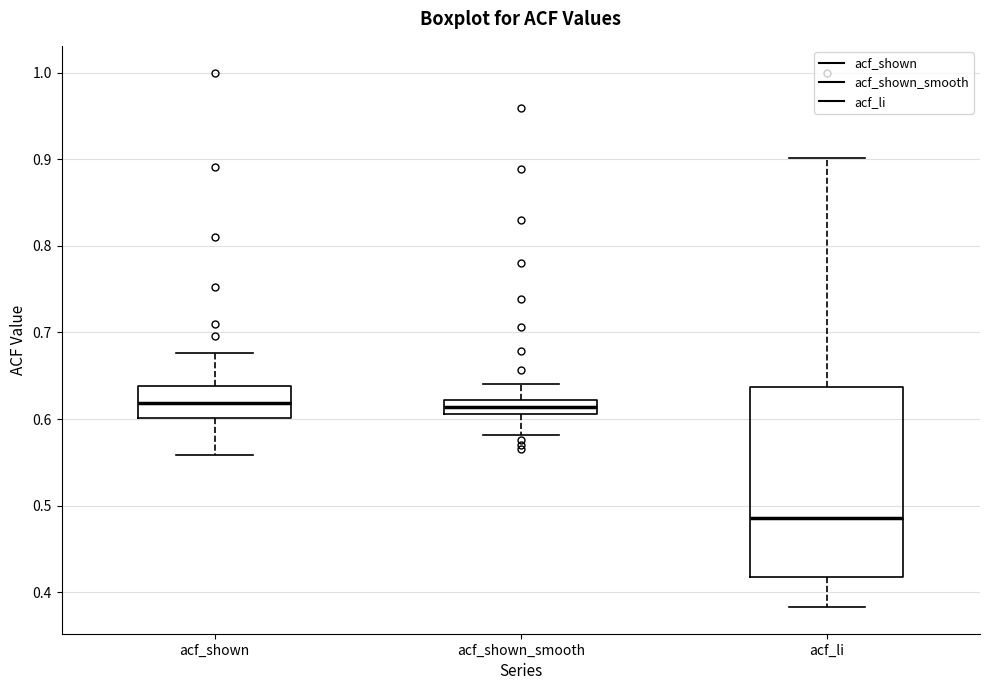

Reading left to right, read every box against the y-axis: the position of its median line, the range the box covers, and the ends of its whiskers. The values are not printed on the chart, so give them approximately, as read against the axis.

acf_shown: median 0.62, box 0.60 to 0.64, whiskers 0.56 to 0.68
acf_shown_smooth: median 0.61 (inside the box), box 0.61 to 0.62, whiskers 0.58 to 0.64
acf_li: median 0.49, box 0.42 to 0.64, whiskers 0.38 to 0.90